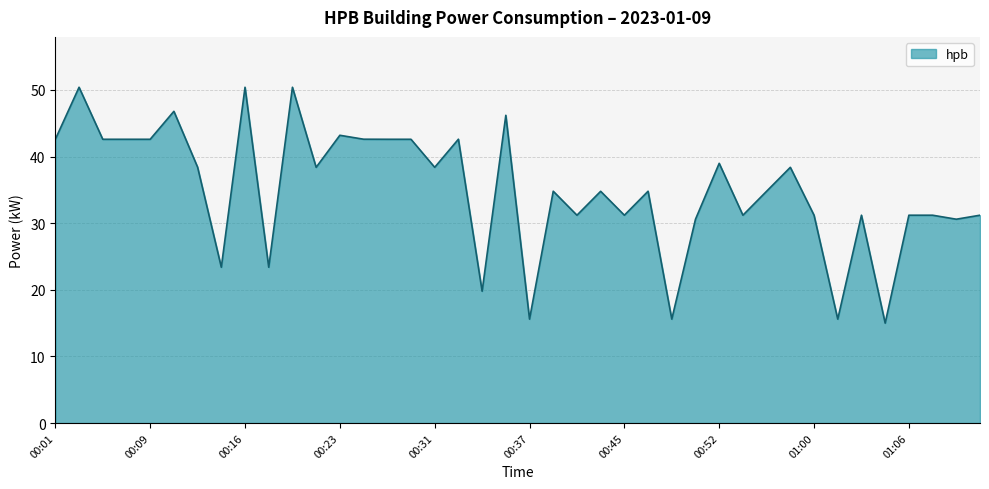

What is the greatest value displayed?

50.4